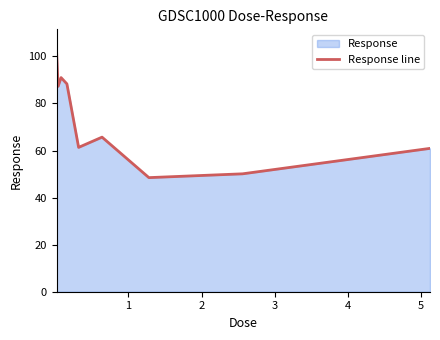

Does the chart have visible grid lines?

No